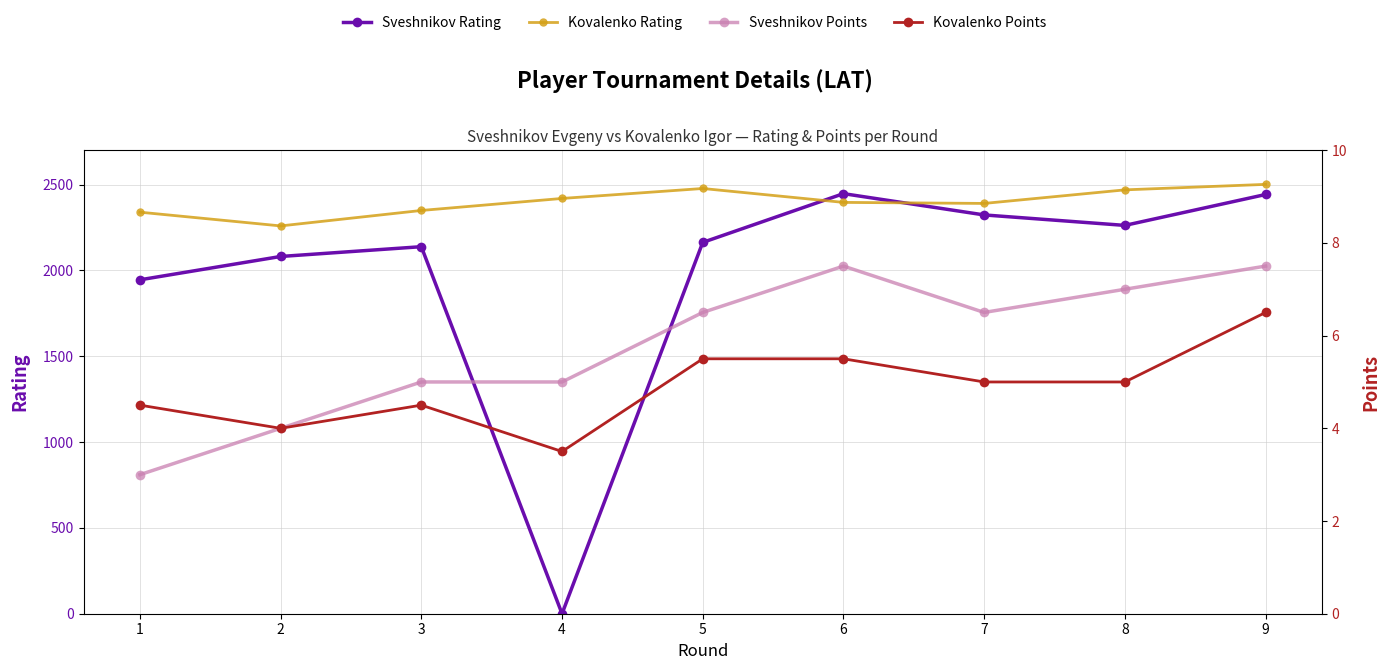

How many interior local peaks does the Kovalenko Points series have?

1